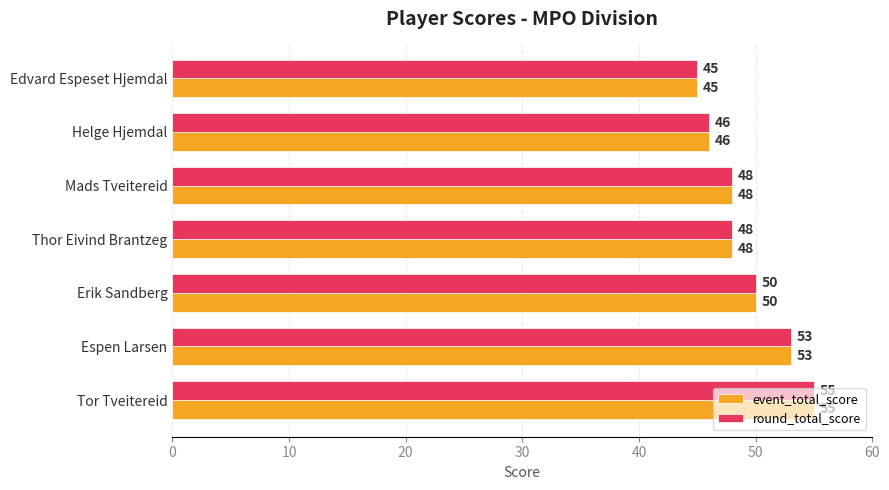

What is the difference between the maximum and second lowest values in the round_total_score series?

9